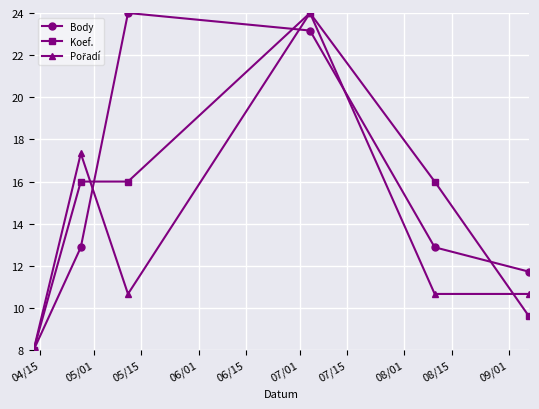

Which series has the largest total across all categories?

Body